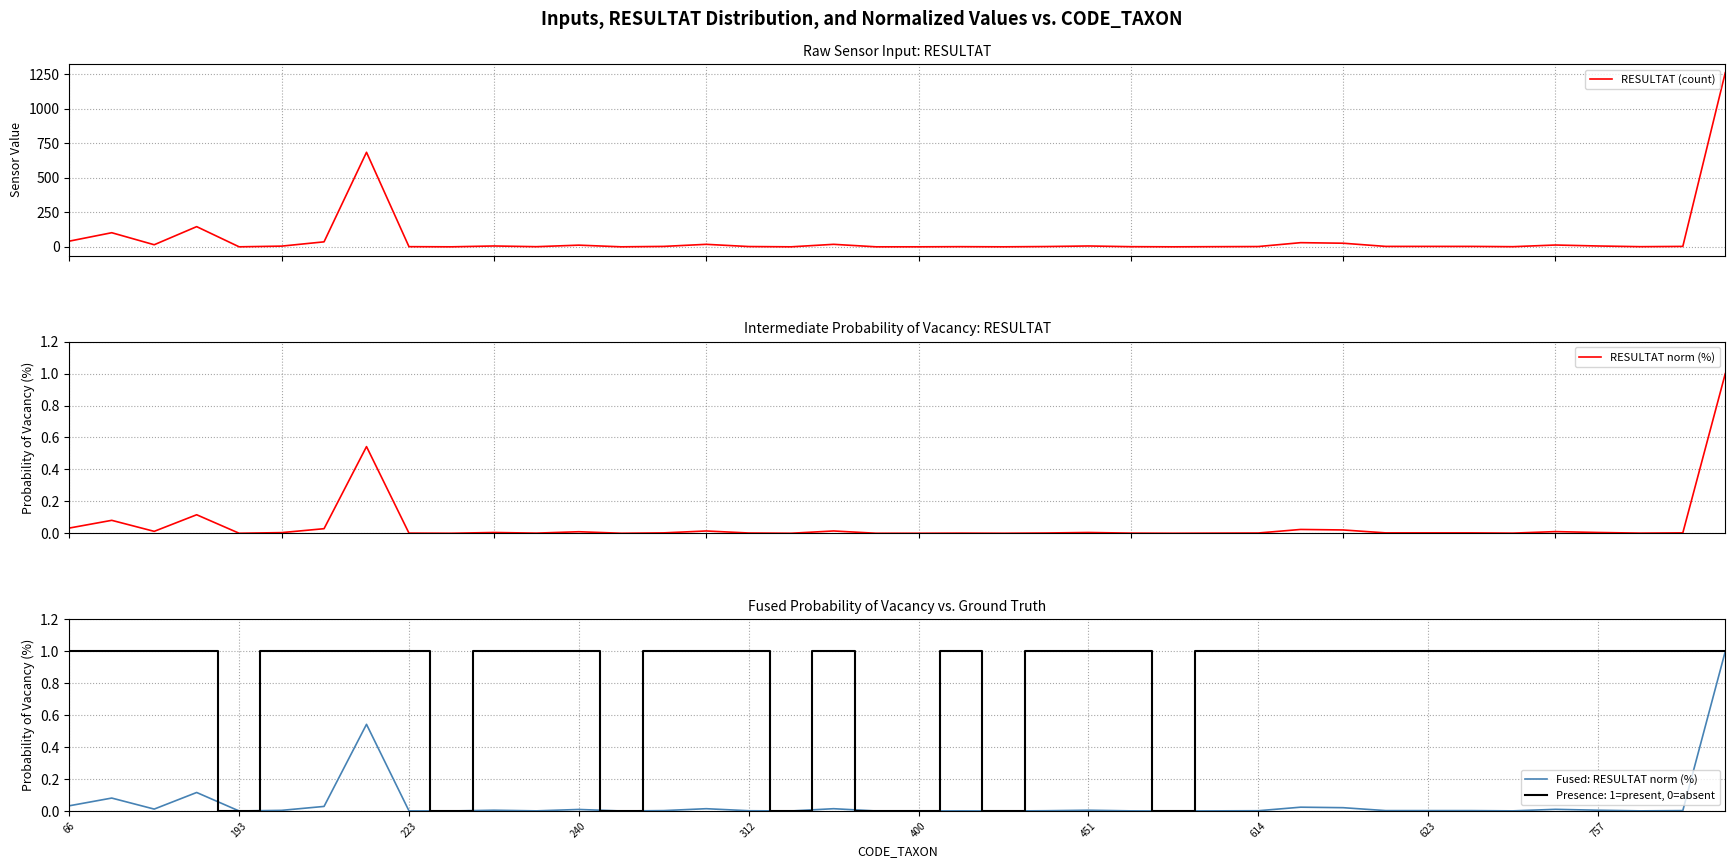

How many positive values does the Fused: RESULTAT norm (%) series have?

32